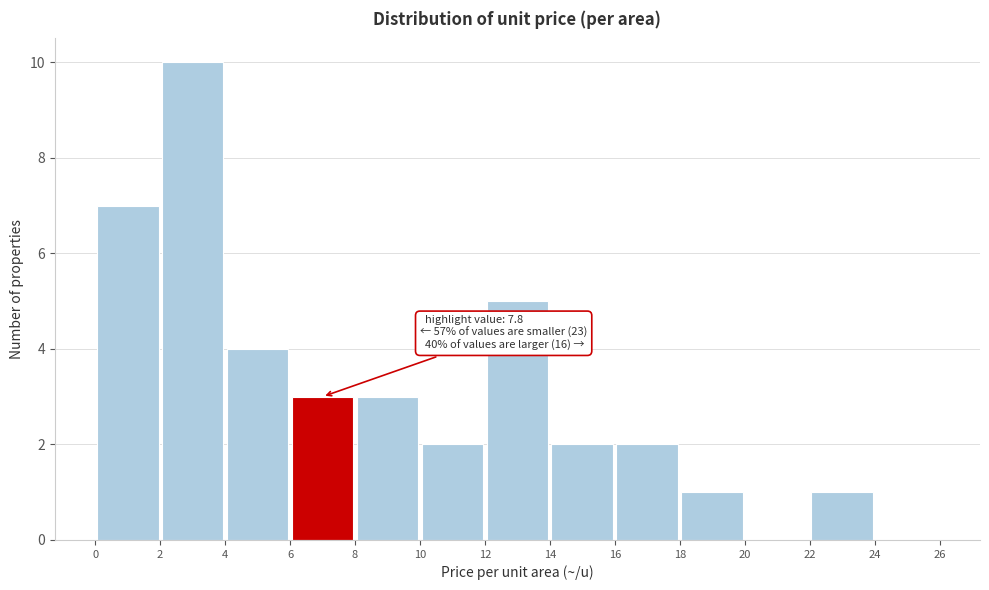

Which range on the x-axis has the tallest bar?

2 to 4